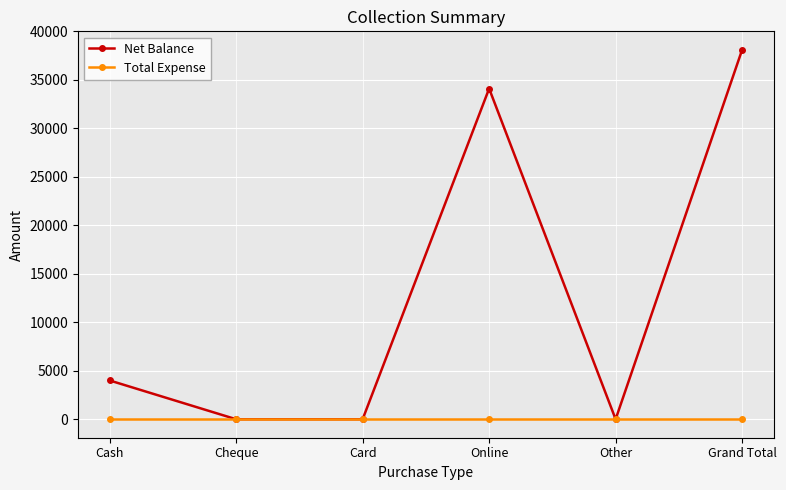

Does the chart have visible grid lines?

Yes